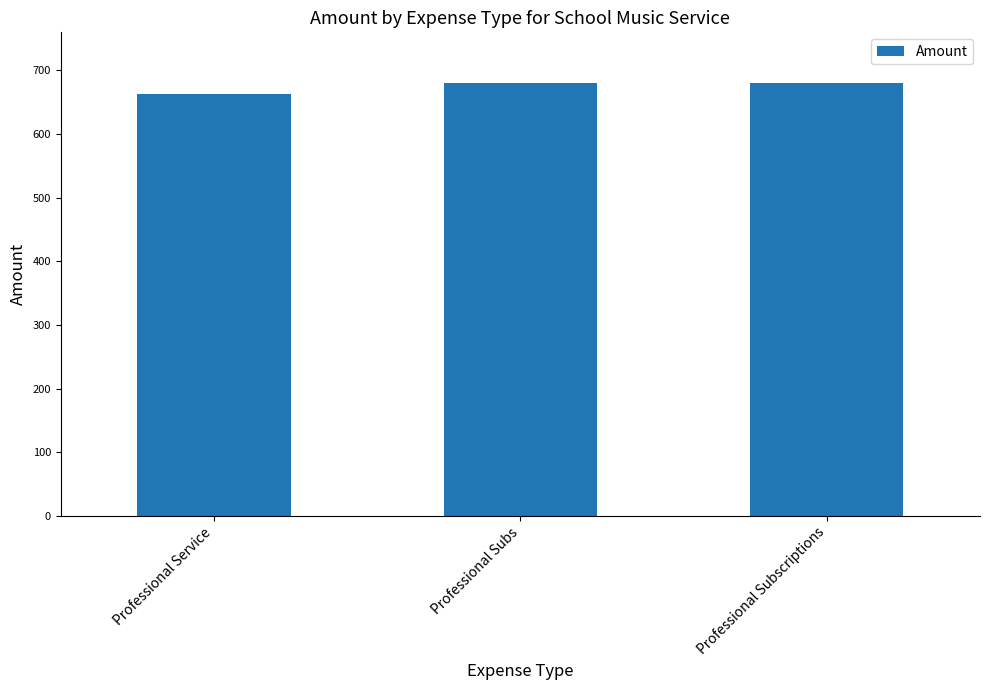

Reading left to right, extract all data points from this chart.

663	680	680